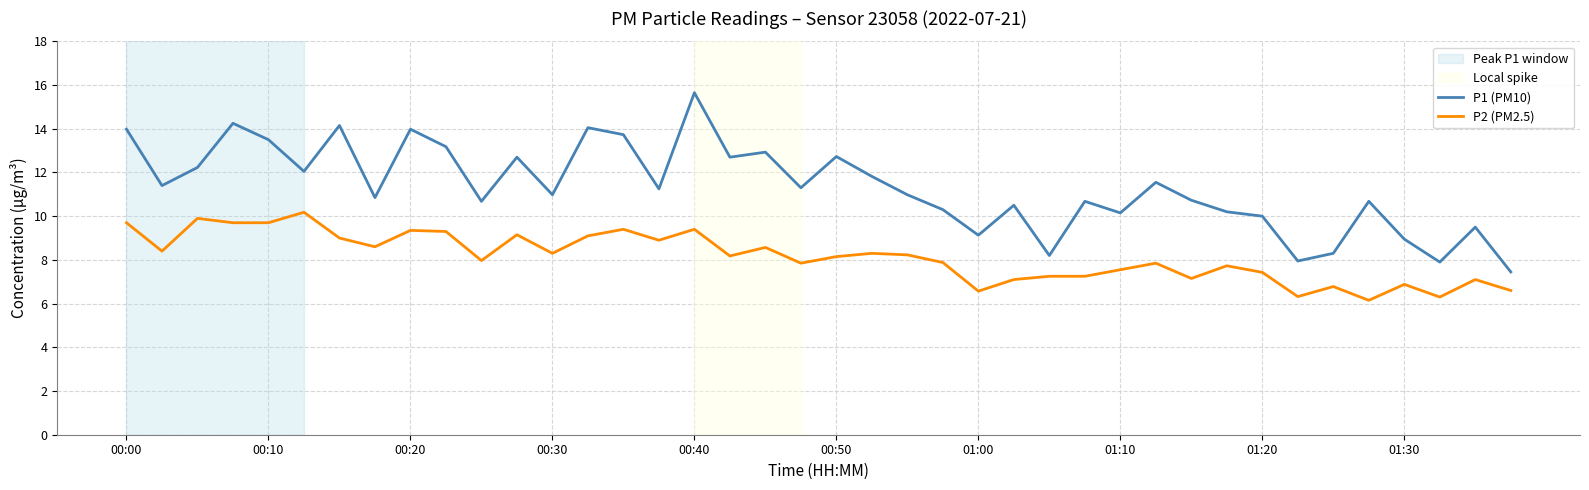

What is the difference between the maximum and minimum values in the P2 (PM2.5) series?

4.0